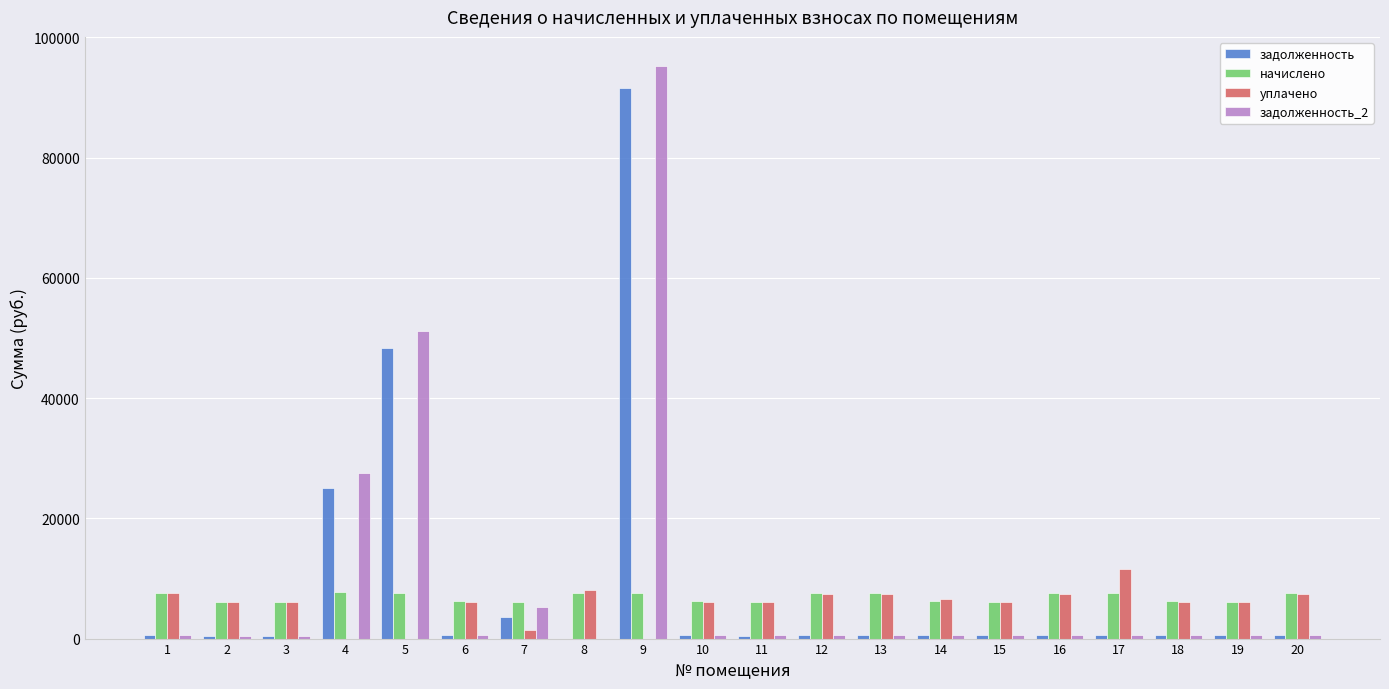

Is the value of уплачено at 19 greater than the value of задолженность at 18?

Yes